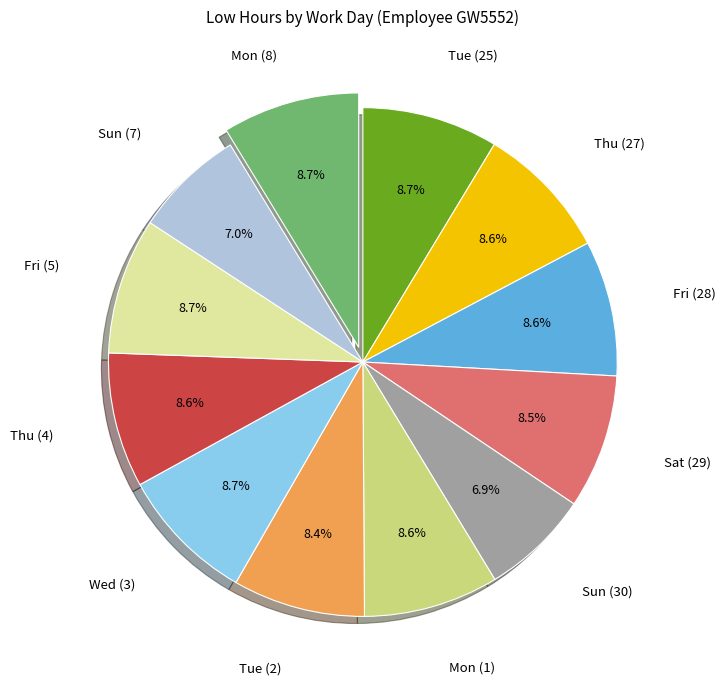

Is there a majority slice in this chart?

No